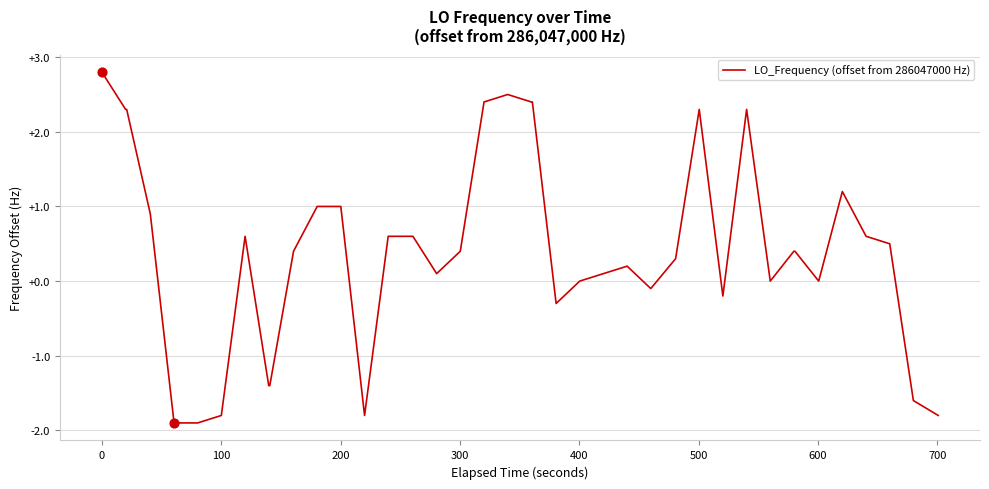

What is the difference between the maximum and minimum values?

4.7